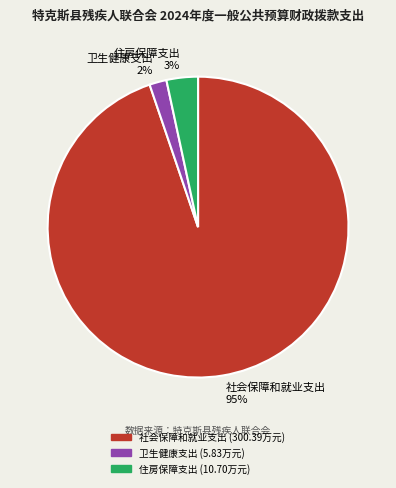

Is there any slice that represents more than half of the pie?

Yes